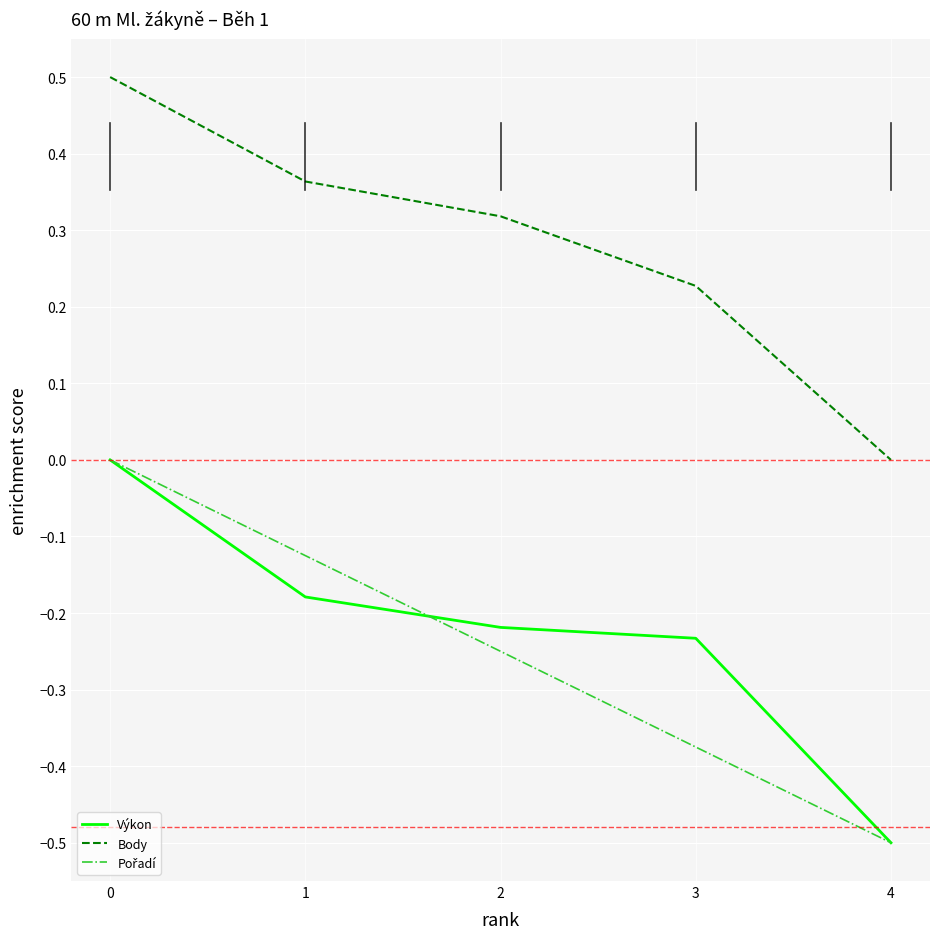

True or false: Výkon and Body intersect in this chart.

False